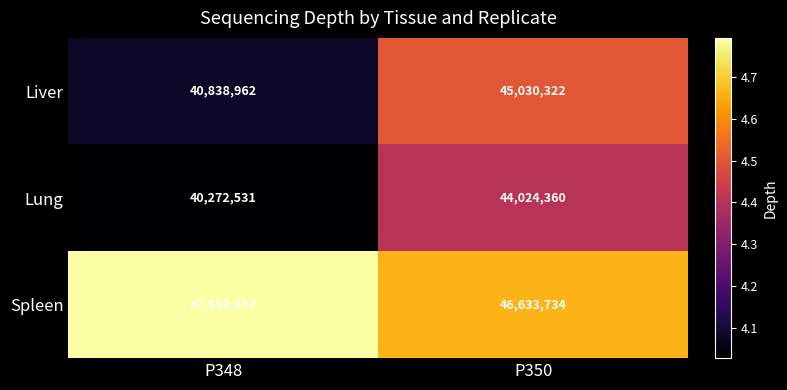

Rank the series by their maximum value, from highest to lowest.

Spleen, Liver, Lung